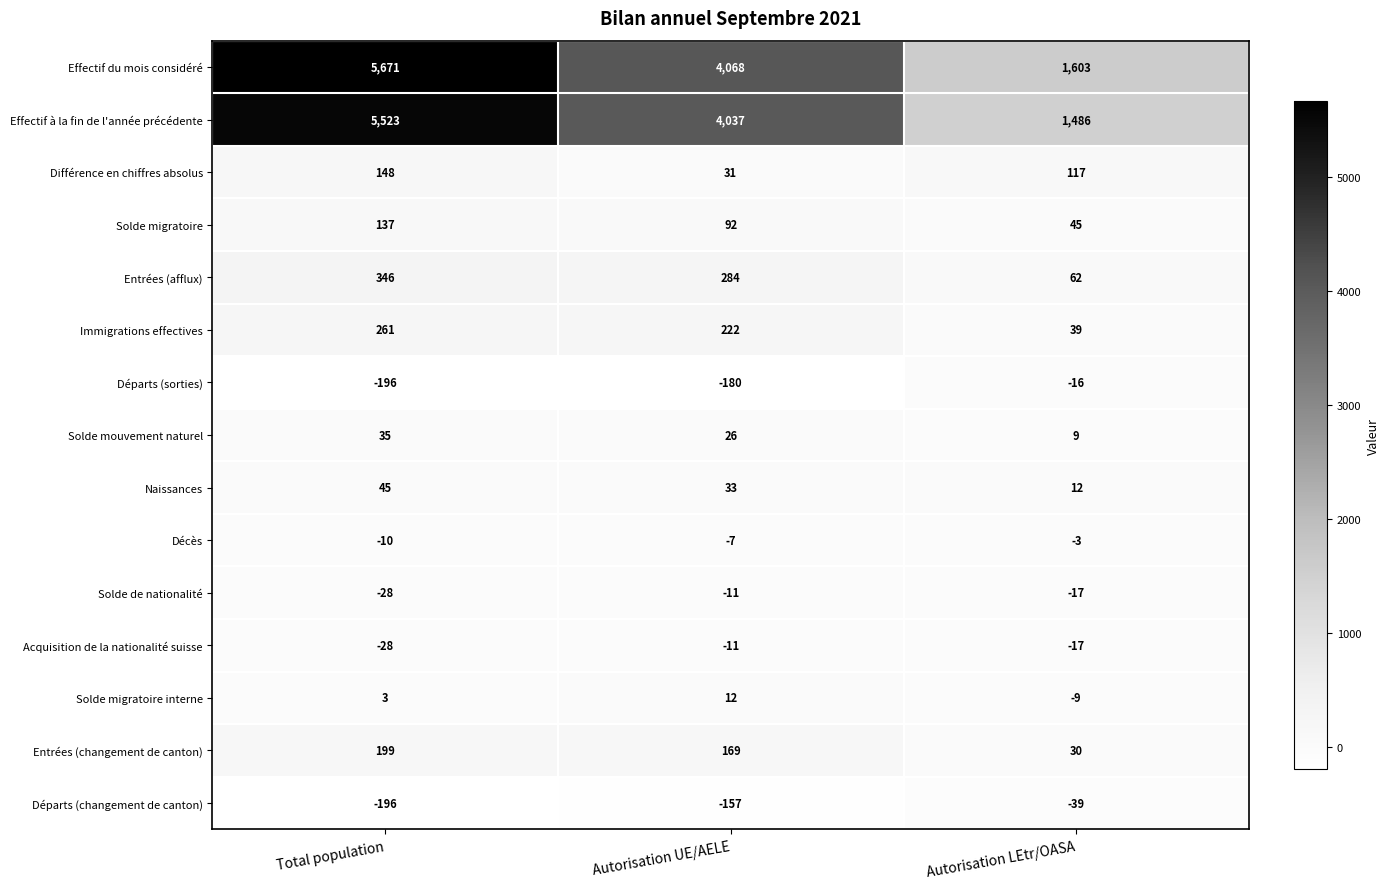

What is the maximum value for Acquisition de la nationalité suisse?

-11